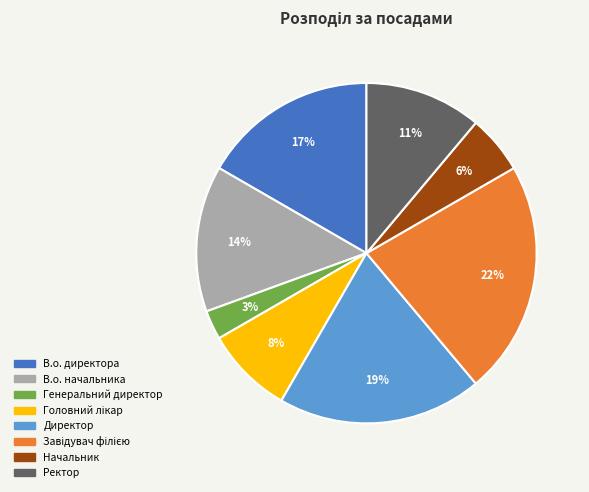

To the nearest percent, what is the average slice percentage?

12%